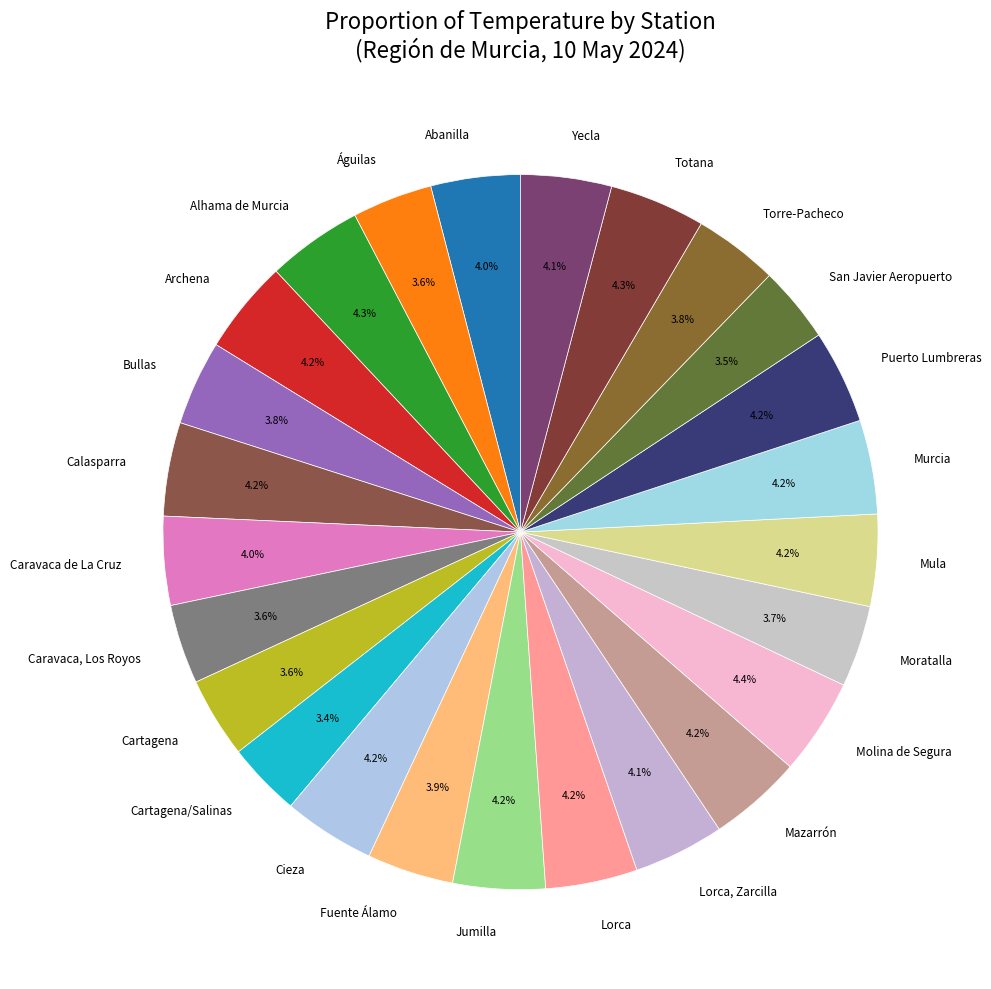

Do Jumilla and San Javier Aeropuerto together represent more than half of the pie?

No